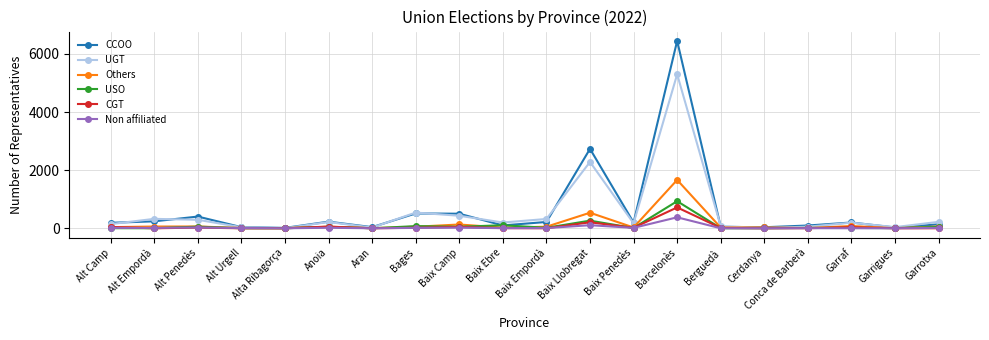

What is the label of the 18th point from the right?

Alt Penedès